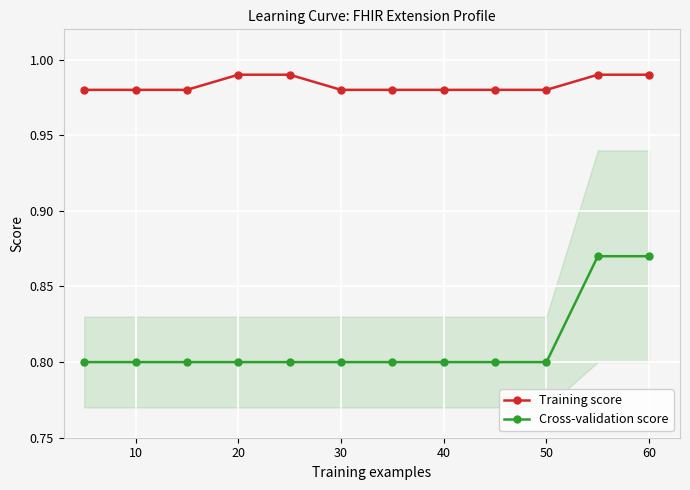

Is it true that Cross-validation score equals 0.8 at 40?

True